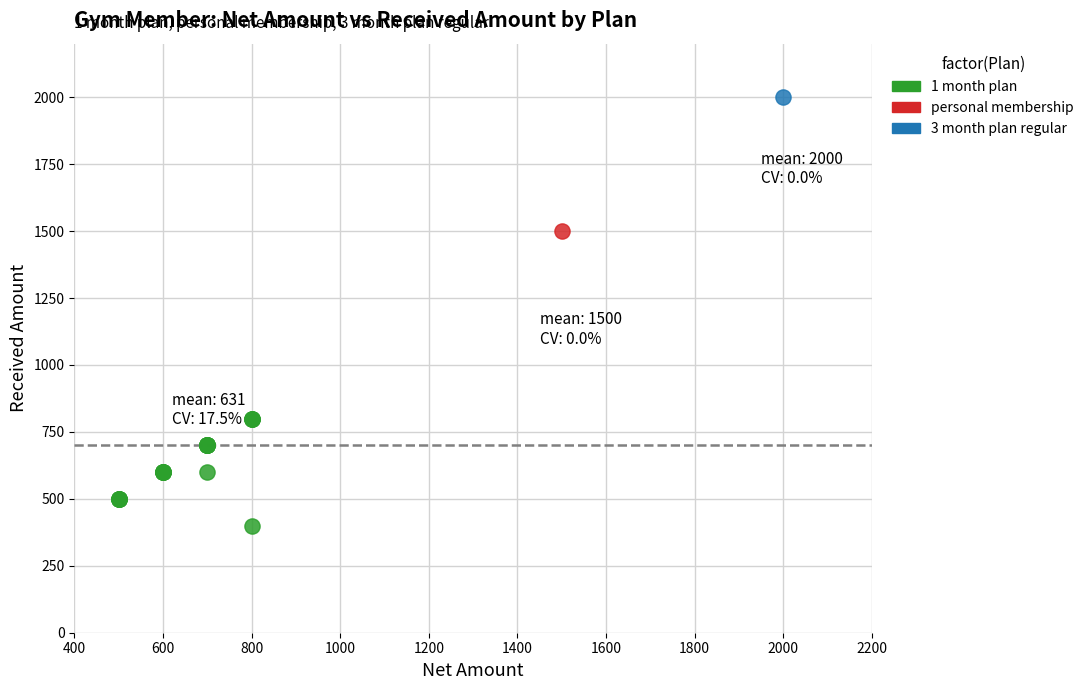

What are all the series names shown in the legend?

1 month plan, personal membership, 3 month plan regular